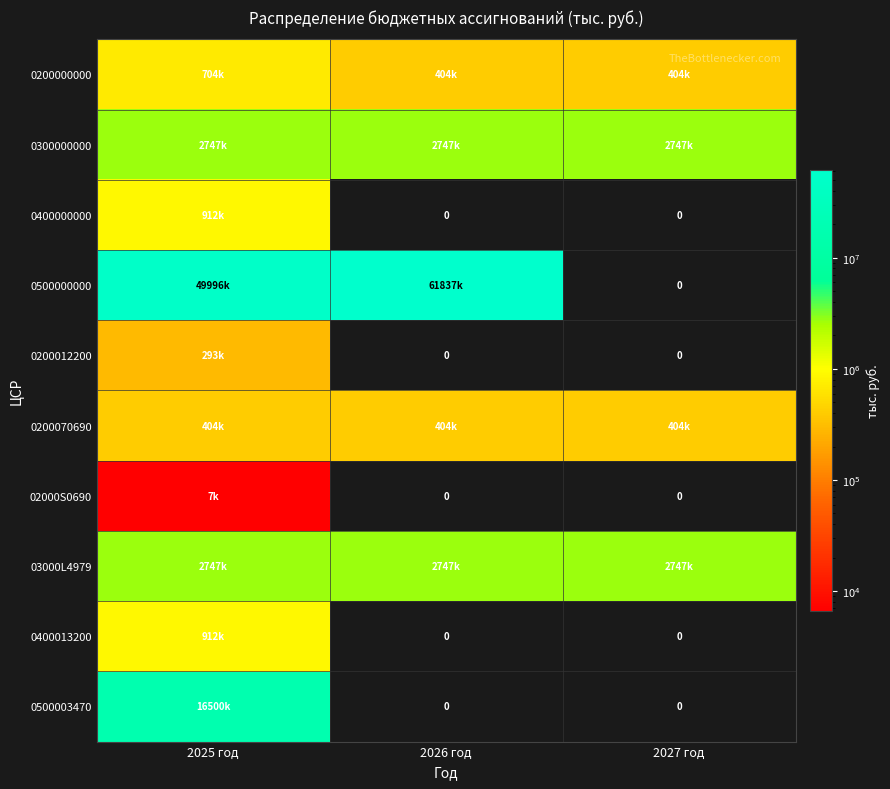

What is the spread (max minus min) of values at 2025 год?

49989644.4